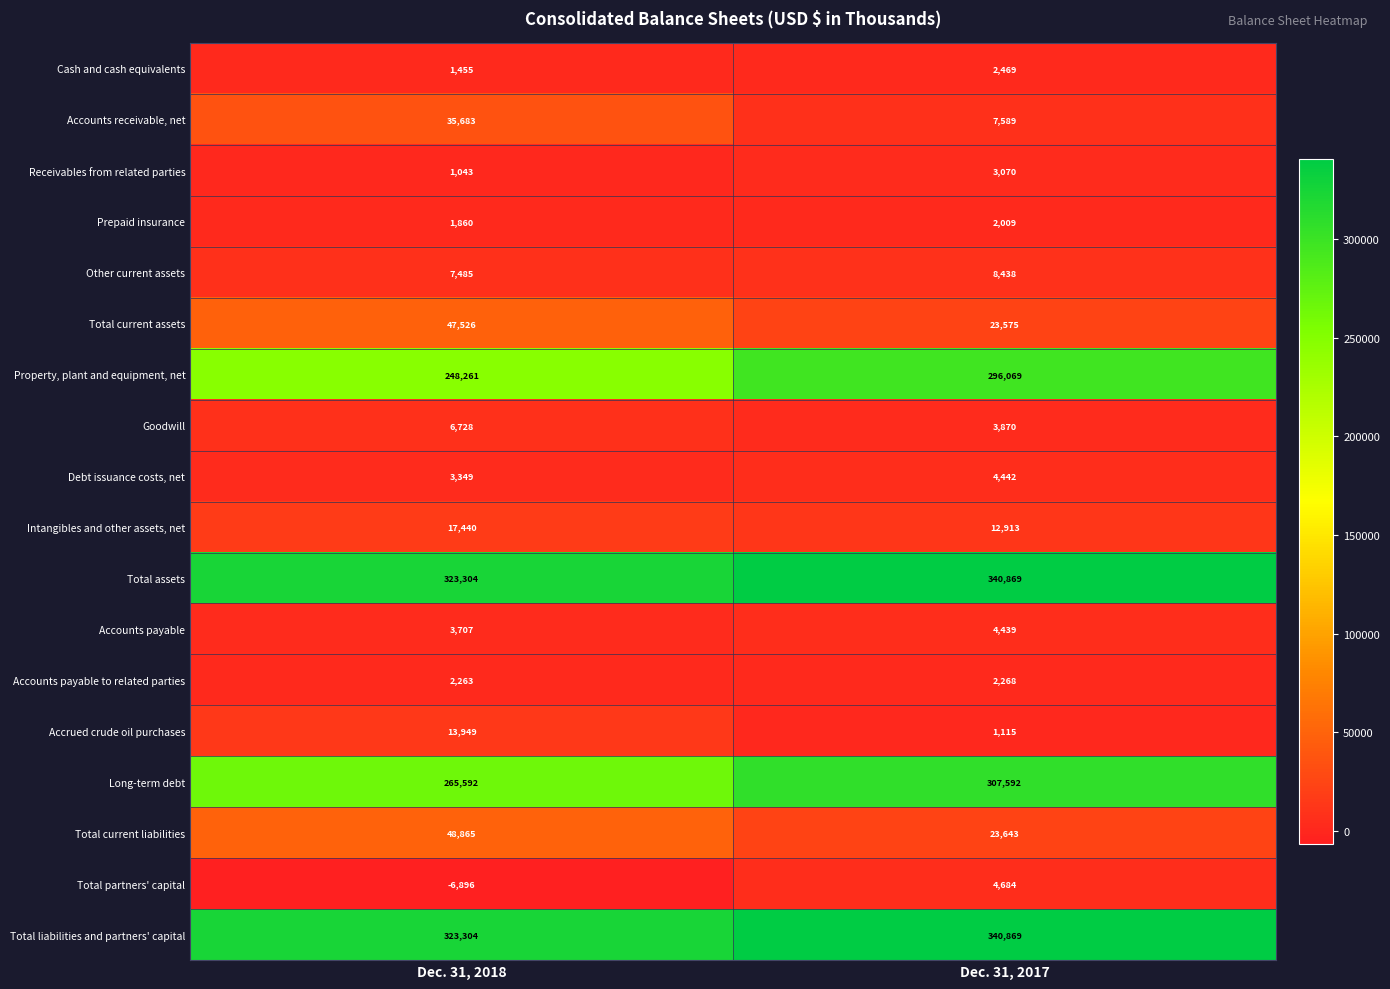

At which category is the sum across all series the highest?

Dec. 31, 2017